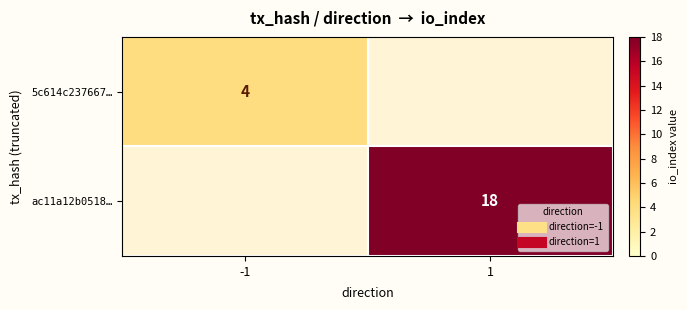

At how many categories does at least one series exceed 12?

1